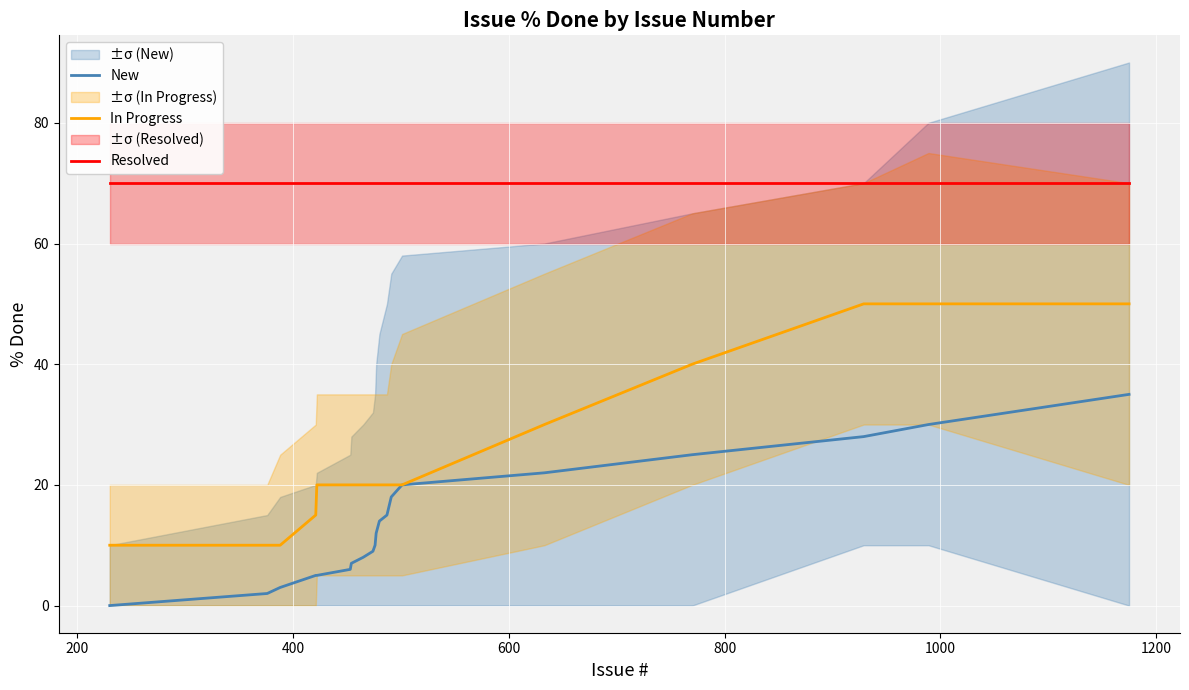

True or false: In Progress and Resolved cross at least once.

False